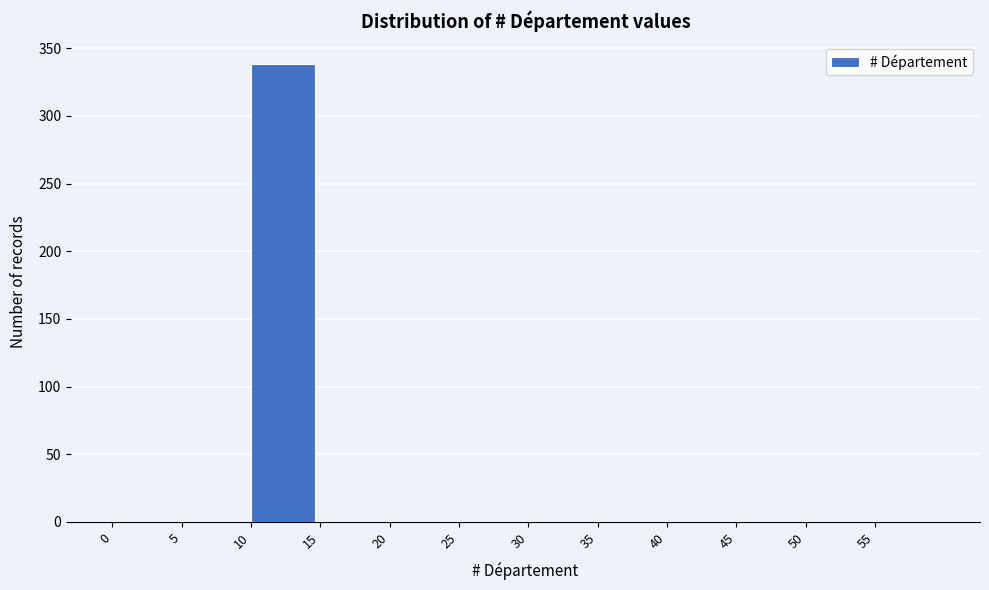

Reading left to right, list every bar in this chart as the range it spans on the x-axis followed by its height. The values are not printed on the chart, so give them approximately, as read against the axis.

0 to 5: 0
5 to 10: 0
10 to 15: 340
15 to 20: 0
20 to 25: 0
25 to 30: 0
30 to 35: 0
35 to 40: 0
40 to 45: 0
45 to 50: 0
50 to 55: 0
55 to 60: 0